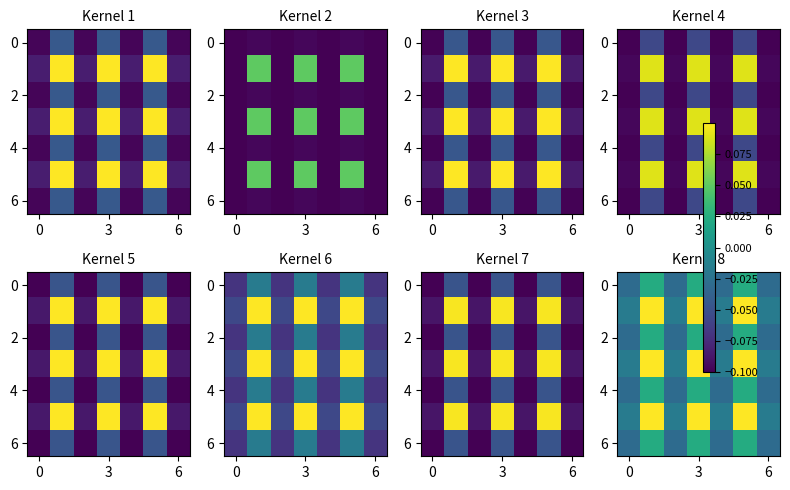

What is the difference between the highest and lowest values at 3?

0.1